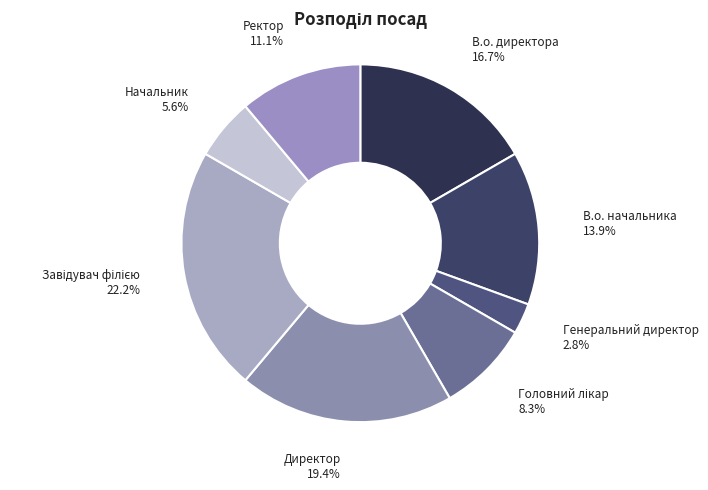

True or false: Начальник accounts for 6% of the total.

True